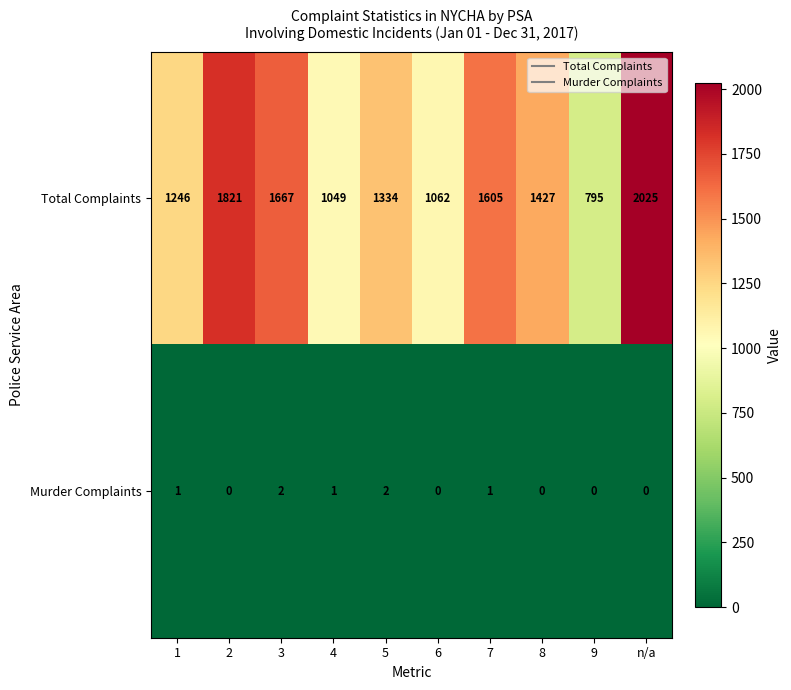

Which series has the largest range (max minus min)?

Total Complaints